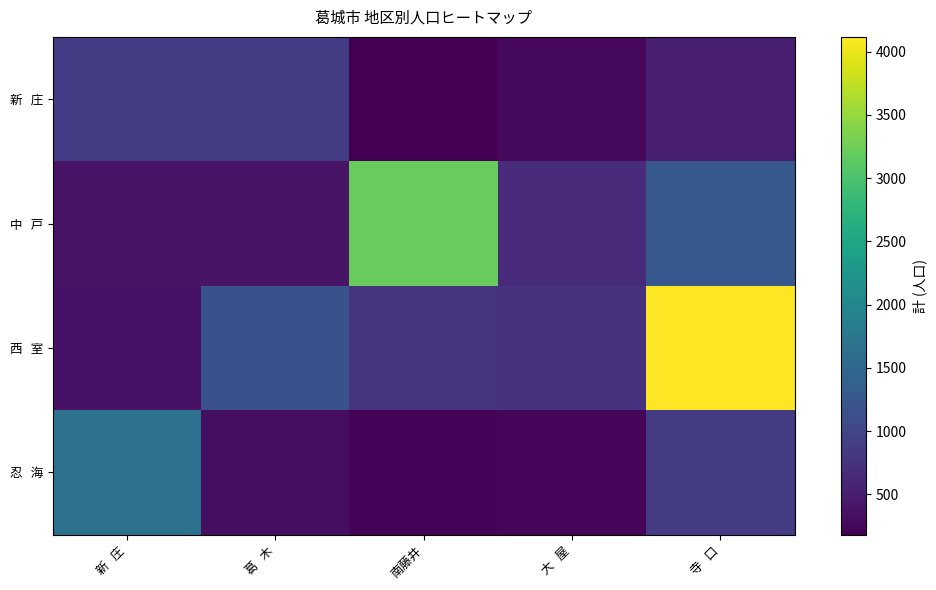

What is the total value across all series at 新   庄?

3287